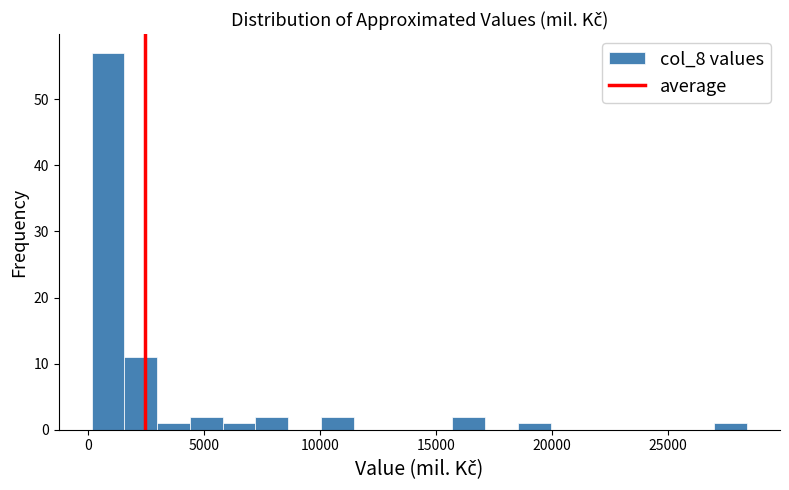

Around what value on the x-axis is the tallest bar? Give the approximate position of its centre, as read against the axis.

1000